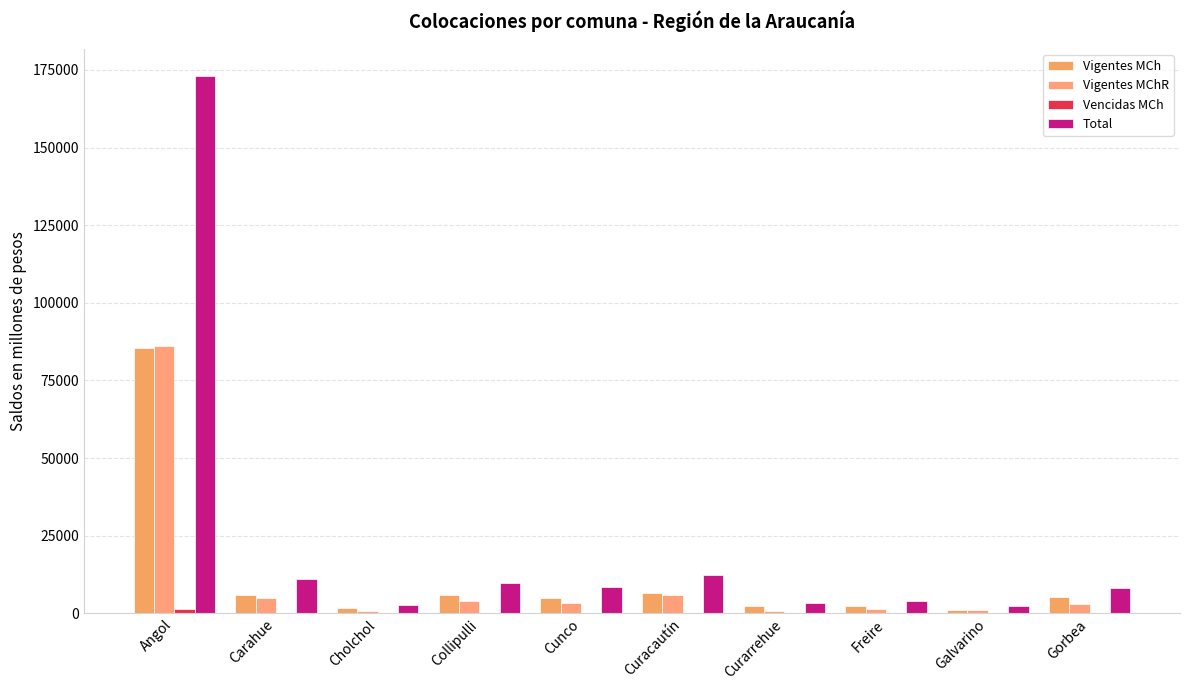

Count the number of categories in the chart.

10